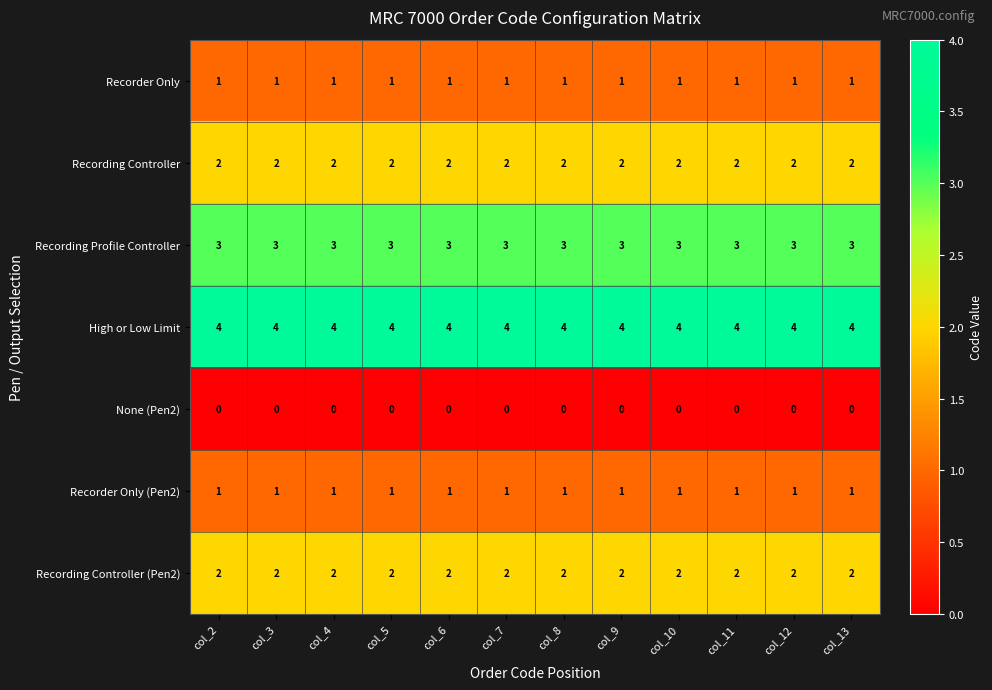

What is the difference between the highest and lowest values at col_7?

4